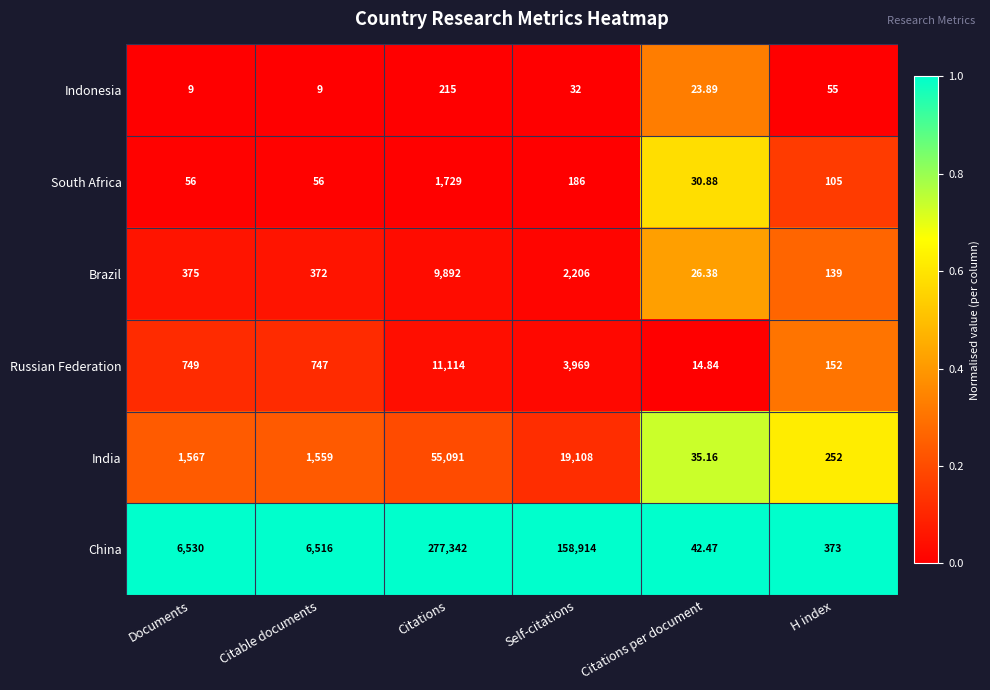

Which series changed the most between Documents and Citations?

China